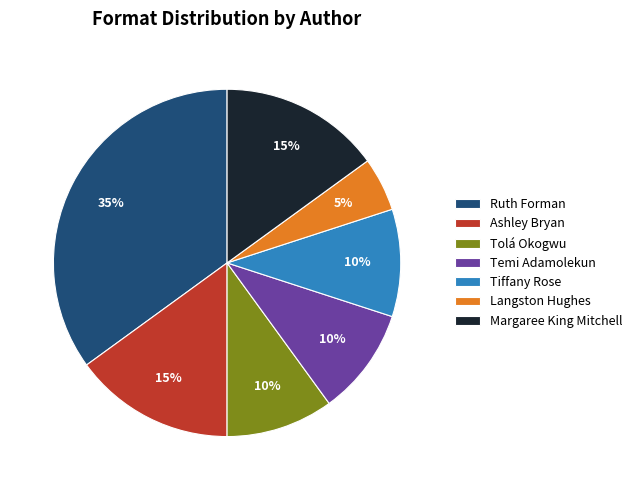

To the nearest percent, what is the difference between the Langston Hughes and Margaree King Mitchell slice percentages?

10%